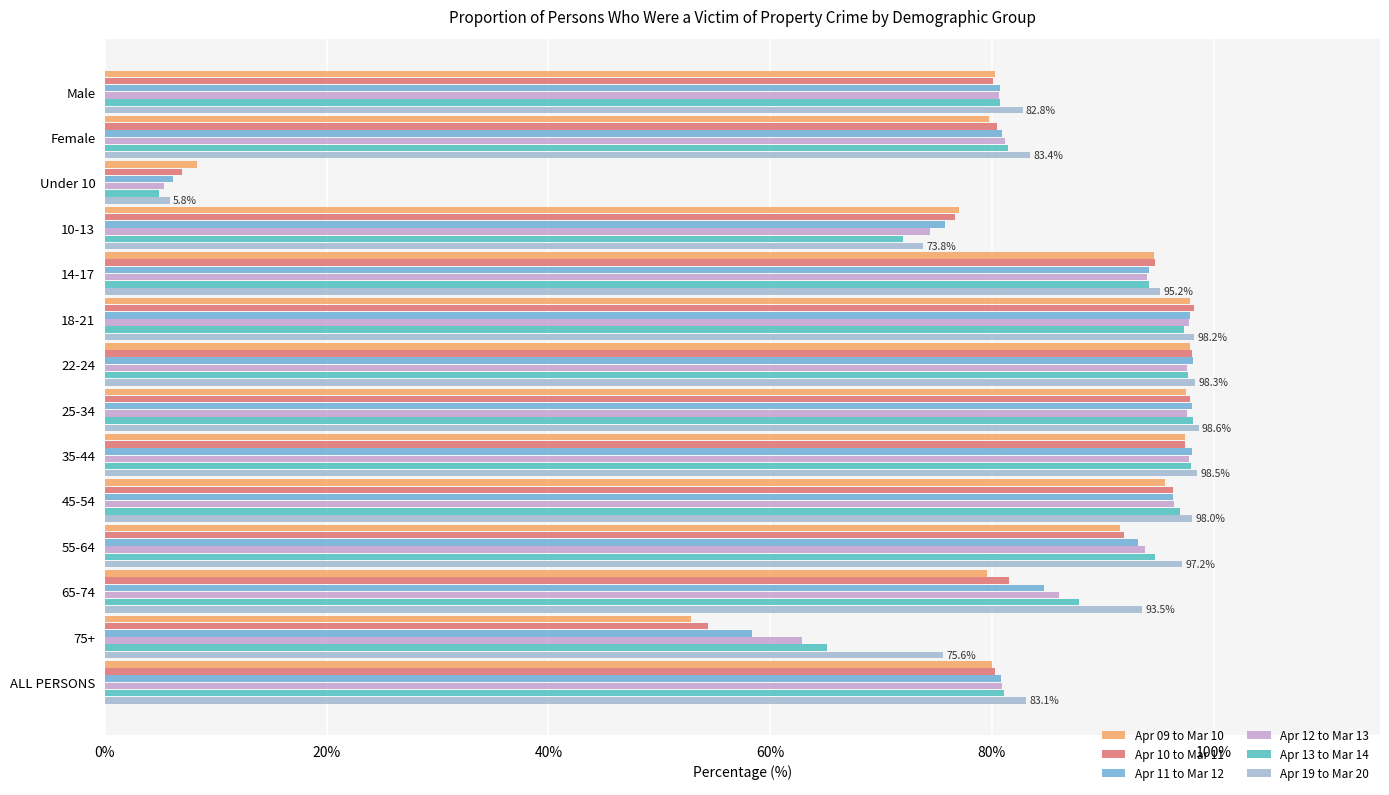

The Apr 10 to Mar 11 series shows 32.3 at 14-17. True or false?

False